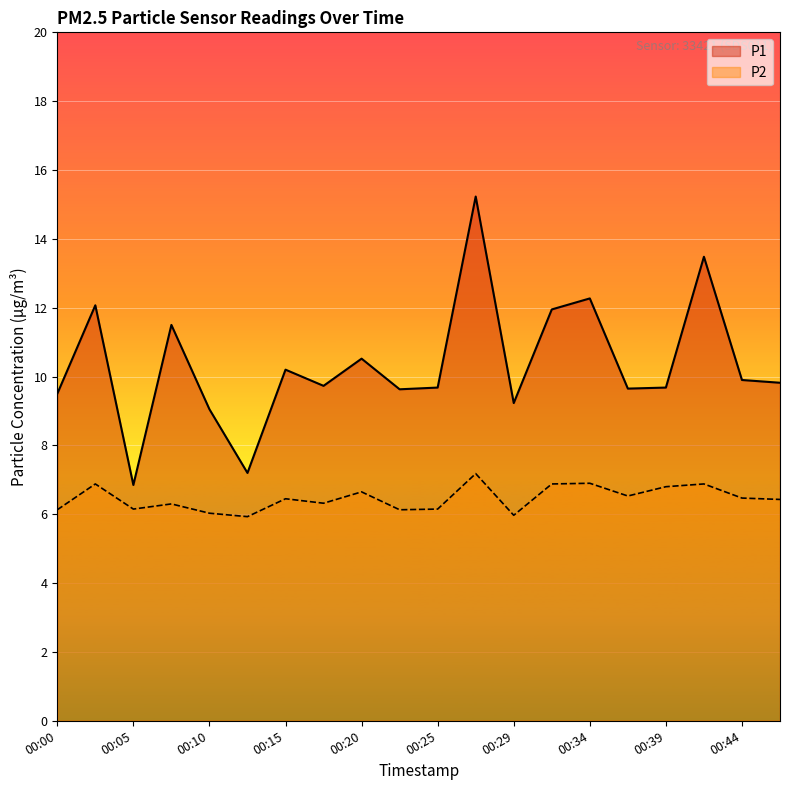

The value of P2 at 00:05 is 1.3. True or false?

False